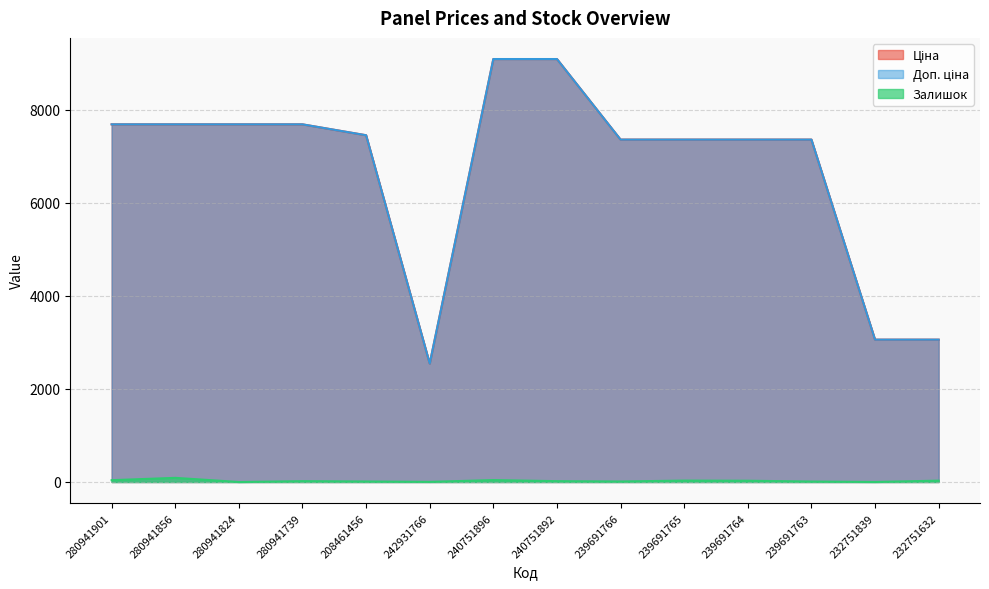

Where is Ціна nearest to the value 5818?

239691766